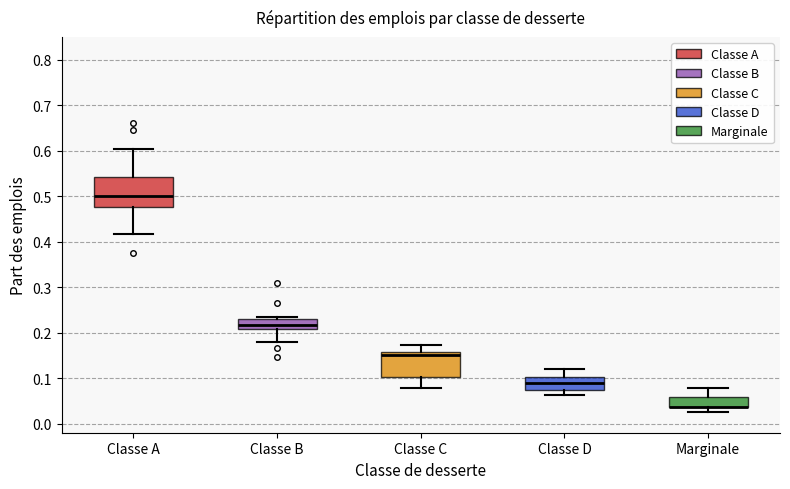

Reading left to right, transcribe this box plot: for each box, give where its median line is, the range the box spans, and where its two whiskers end, as read against the y-axis. The values are not printed on the chart, so give them approximately, as read against the axis.

Classe A: median 0.50, box 0.48 to 0.54, whiskers 0.42 to 0.60
Classe B: median 0.22, box 0.21 to 0.23, whiskers 0.18 to 0.23 (just above the box's upper edge)
Classe C: median 0.15, box 0.10 to 0.16, whiskers 0.08 to 0.17
Classe D: median 0.09, box 0.07 to 0.10, whiskers 0.06 to 0.12
Marginale: median 0.04 (drawn on the box's lower edge), box 0.04 to 0.06, whiskers 0.02 to 0.08